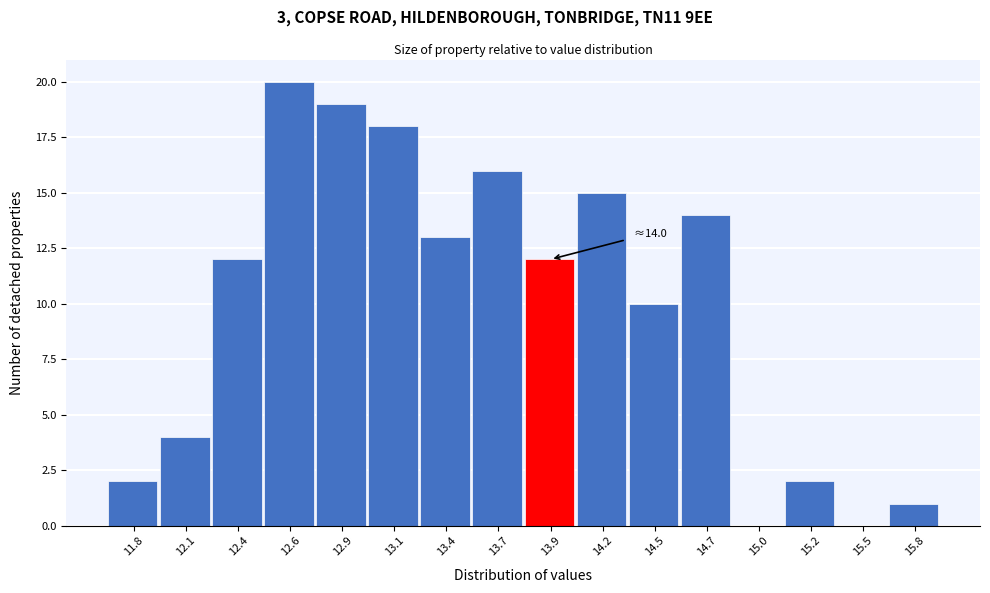

Which range on the x-axis has the tallest bar?

12.50 to 12.75